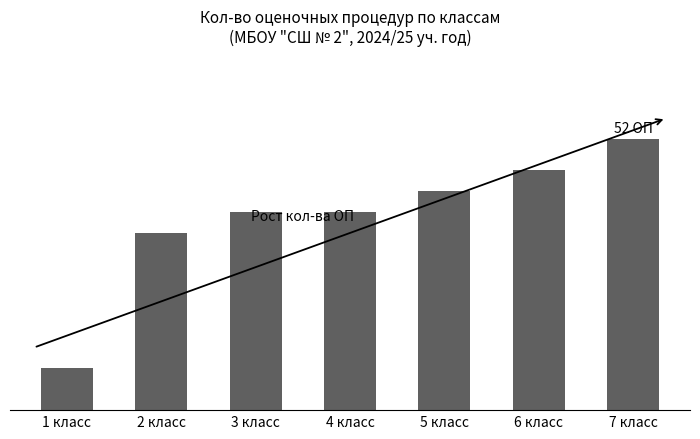

Does the chart contain stacked bars?

No